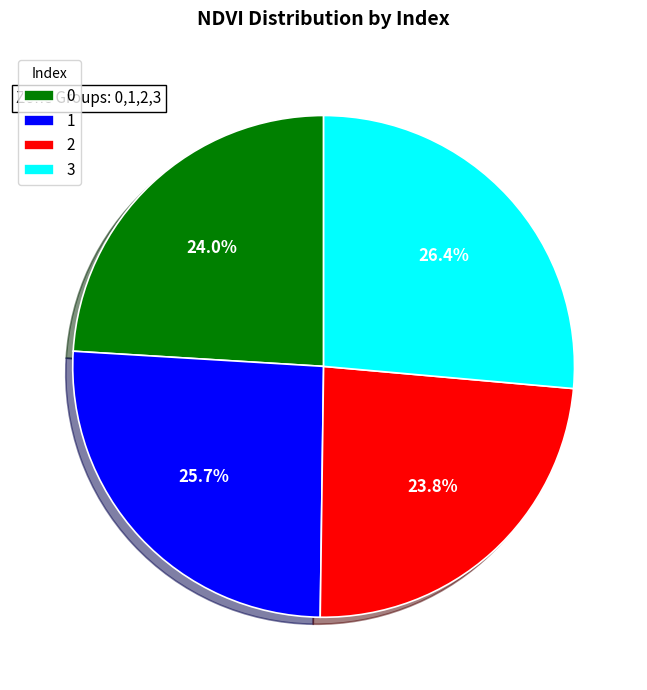

Does 2 account for over 50% of the chart?

No